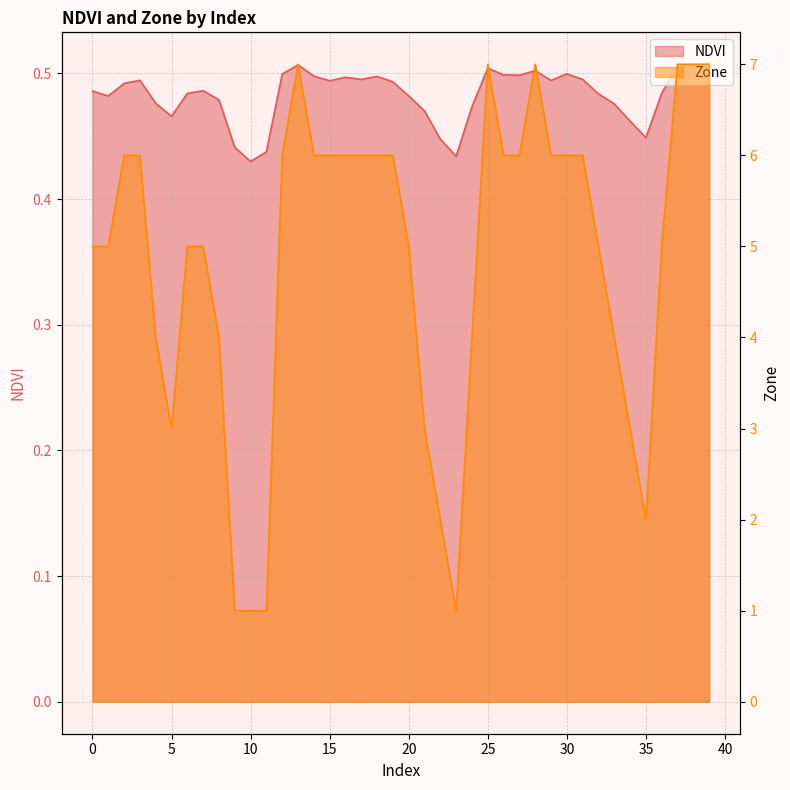

True or false: NDVI has a value of 0.2 at 11.

False